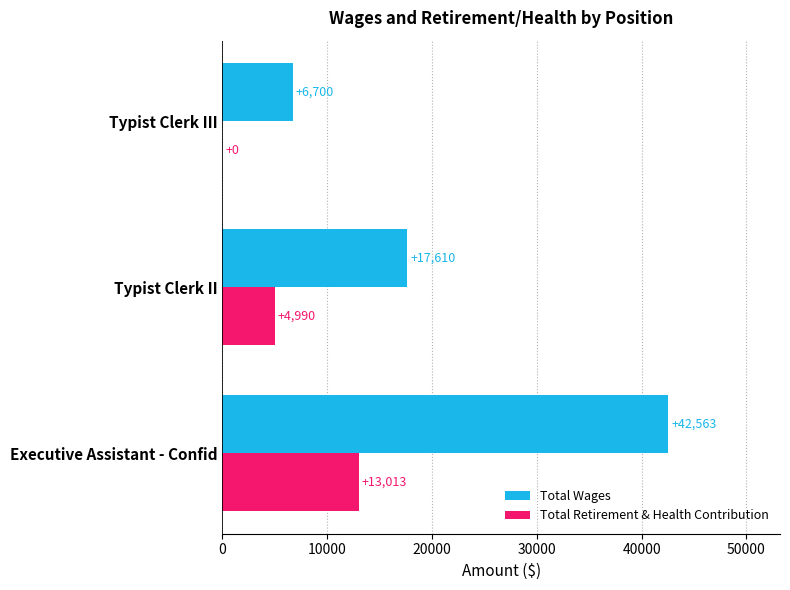

How many positive values does the Total Retirement & Health Contribution series have?

2